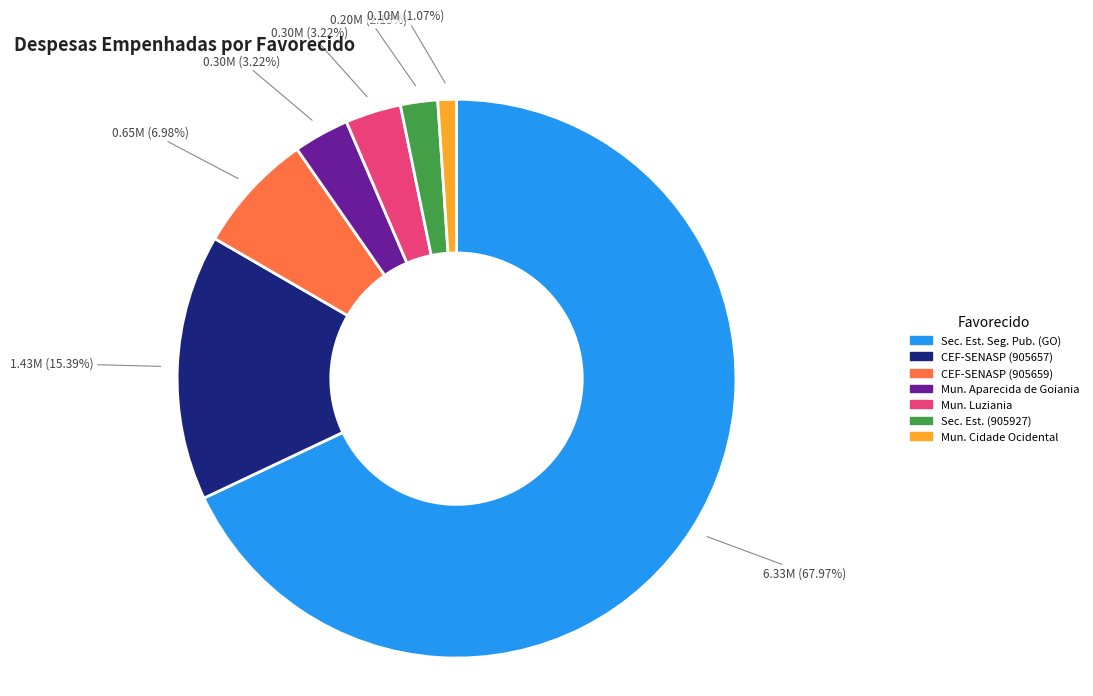

Approximately how many times larger is the value at Sec. Est. (905927) compared to Mun. Aparecida de Goiania?

0.7